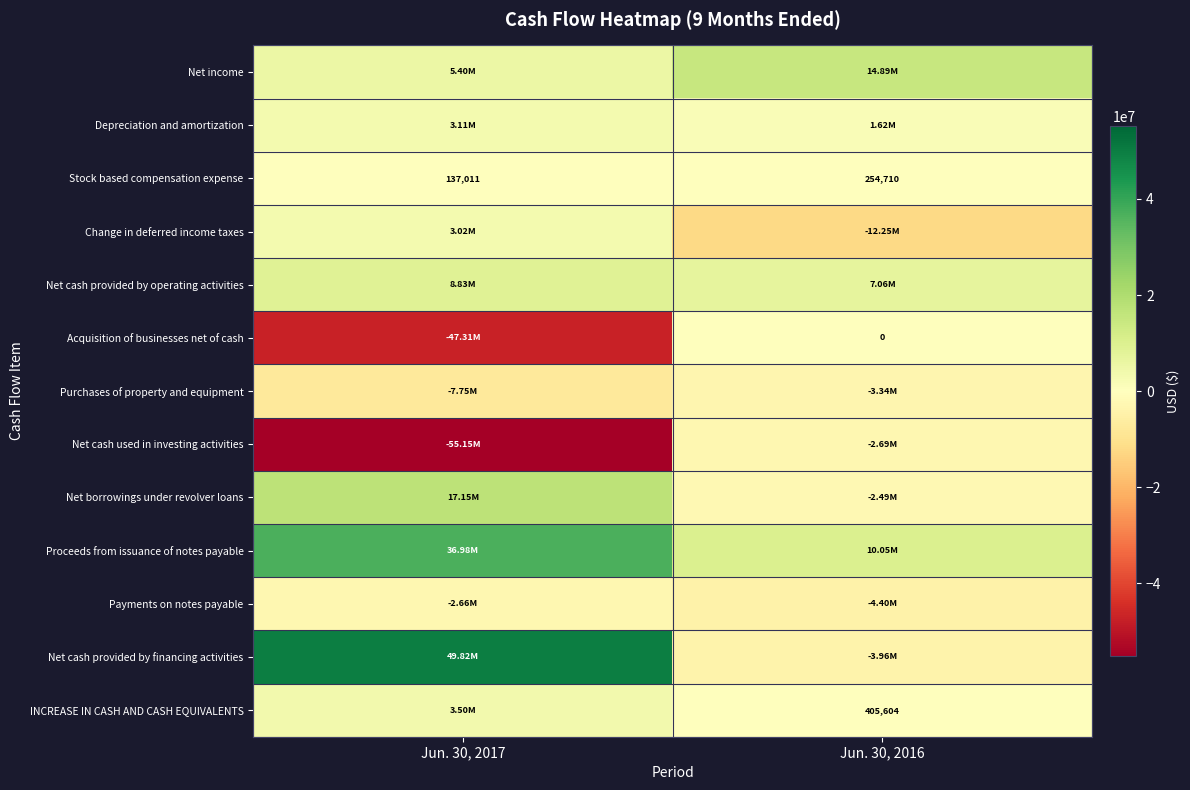

What is the sum of the Stock based compensation expense values at Jun. 30, 2016 and Jun. 30, 2017?

391721